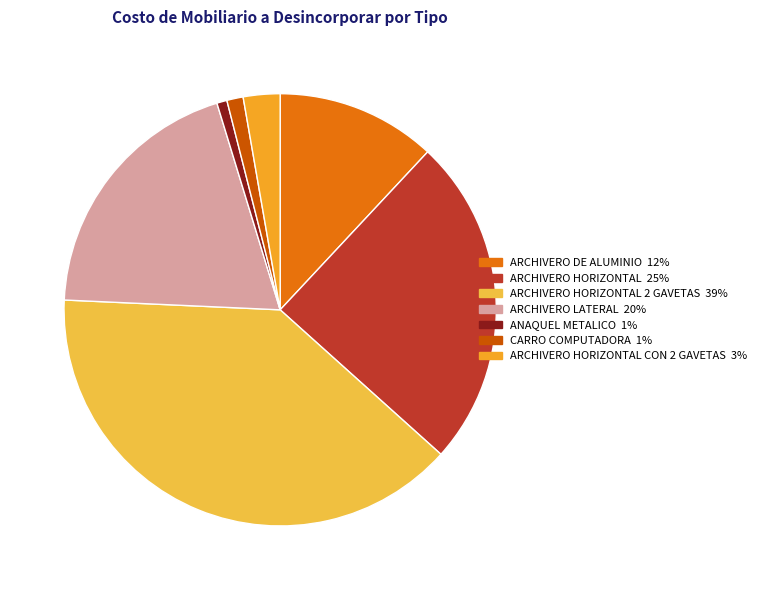

Count the number of slices in the pie.

7